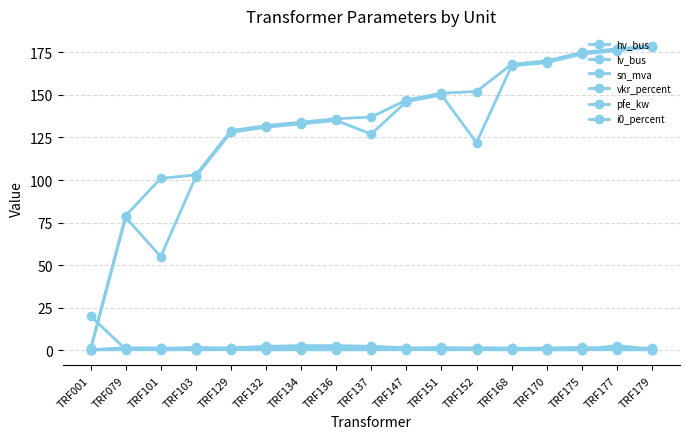

Rank the series at TRF134 from highest to lowest value.

lv_bus, hv_bus, pfe_kw, sn_mva, vkr_percent, i0_percent